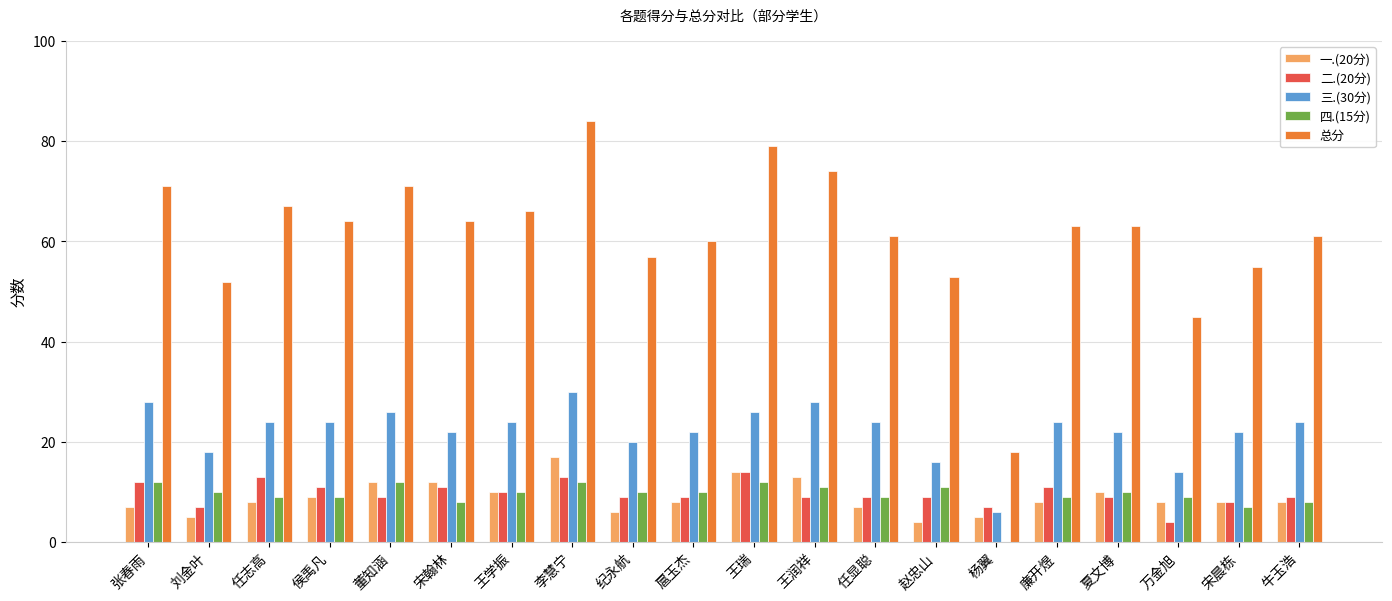

Which category has the highest value in the 一.(20分) series?

李慧宁